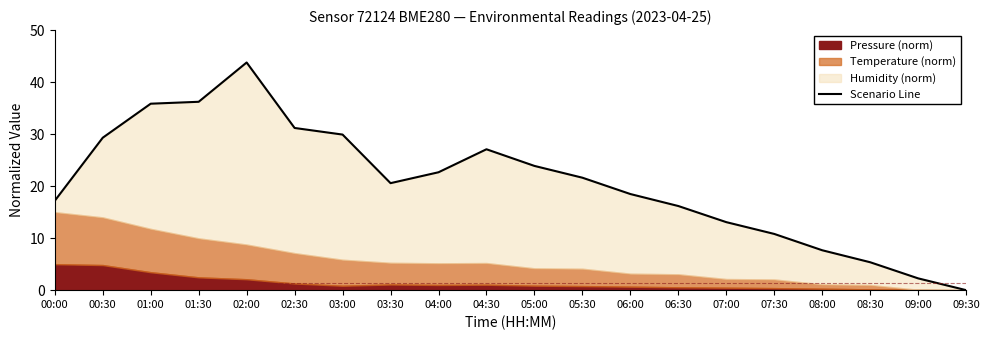

What is the label of the 17th point from the right?

01:30